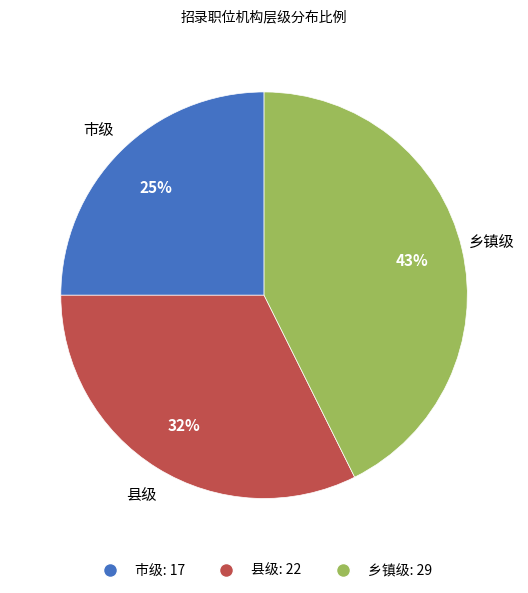

Is there a majority slice in this chart?

No